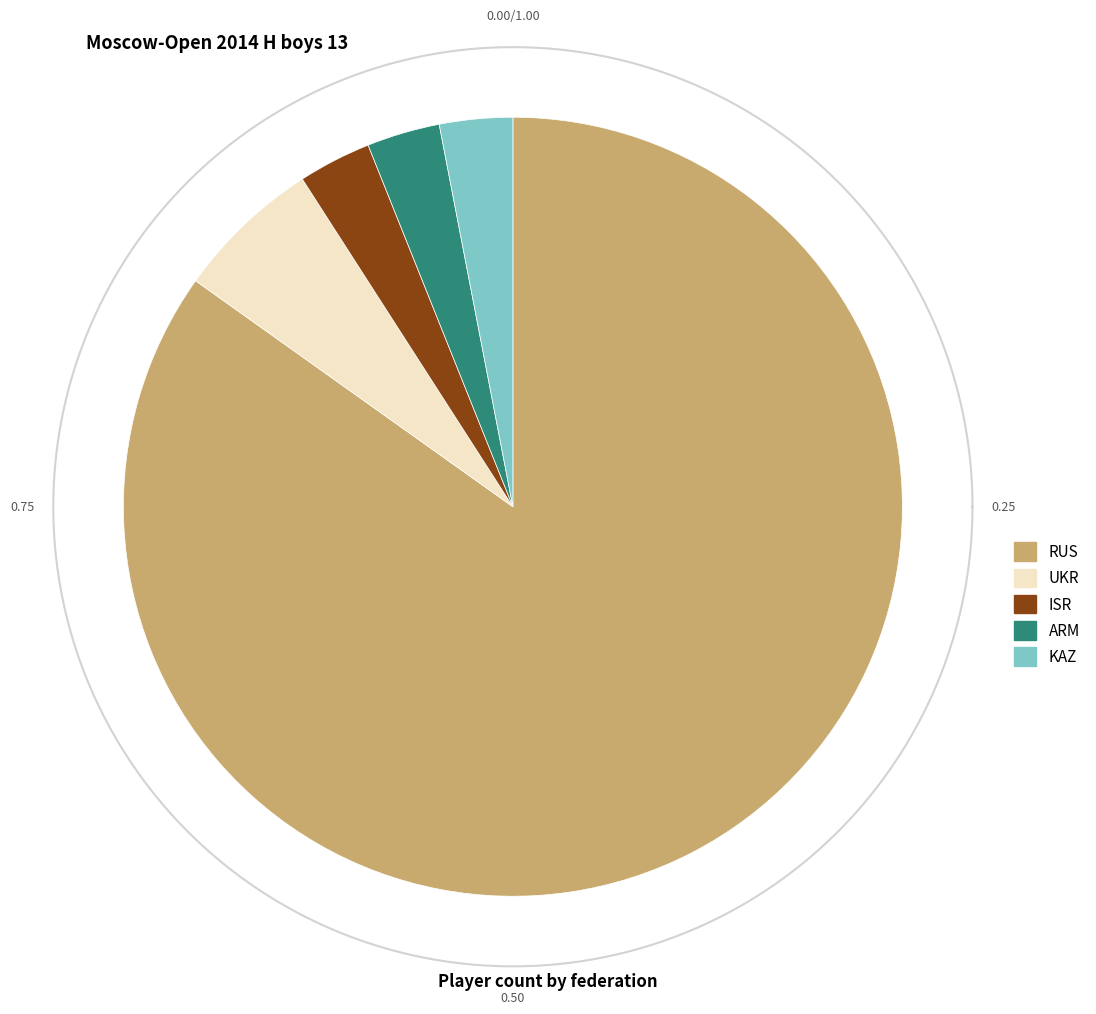

Count the number of slices in the pie.

5